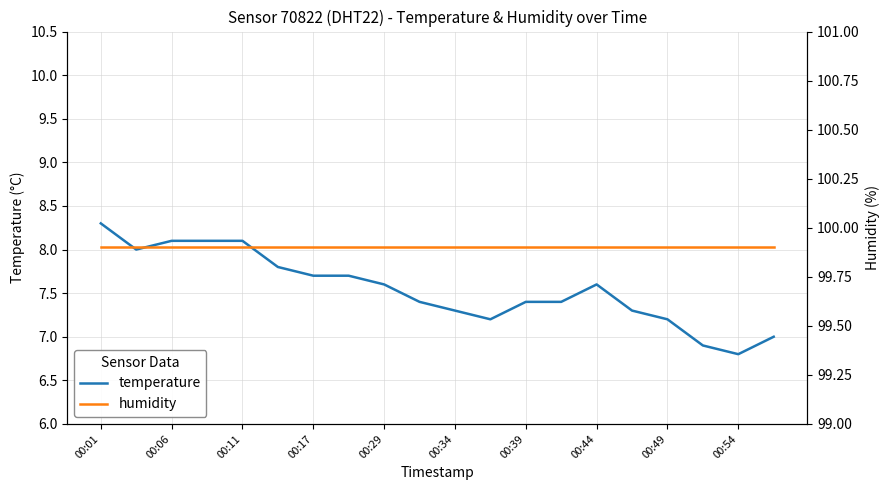

In temperature, how many points are higher than both neighbors (excluding endpoints)?

1